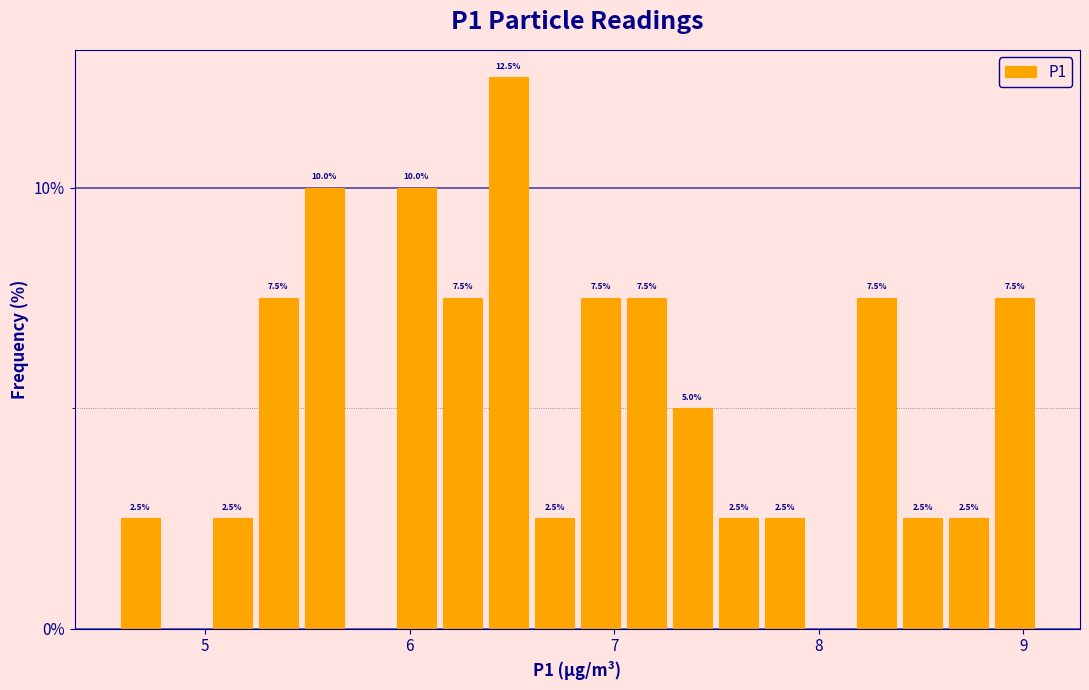

Around what value on the x-axis is the tallest bar? Give the approximate position of its centre, as read against the axis.

6.5